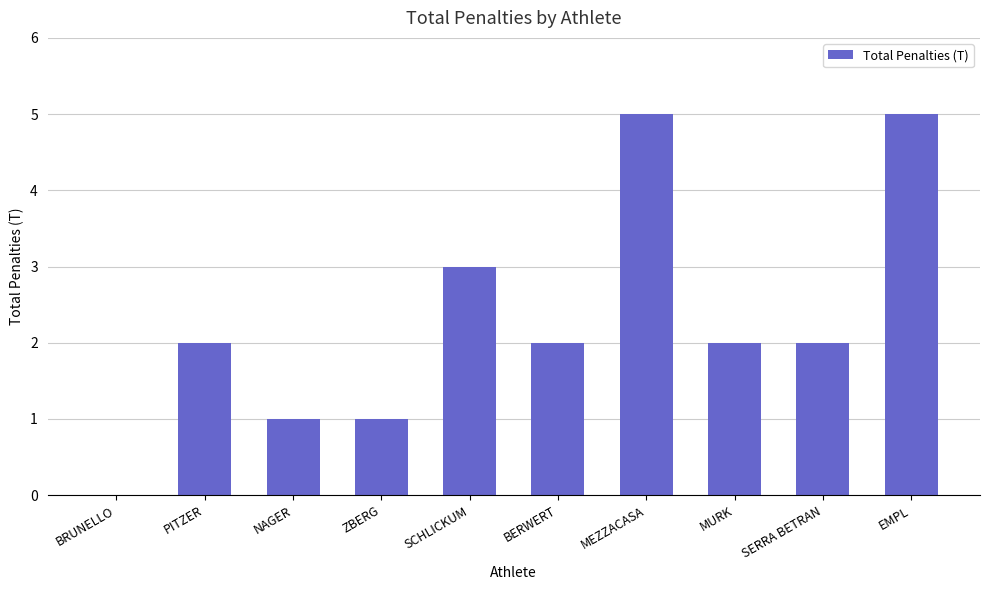

What is the difference between the values at ZBERG and SCHLICKUM?

2